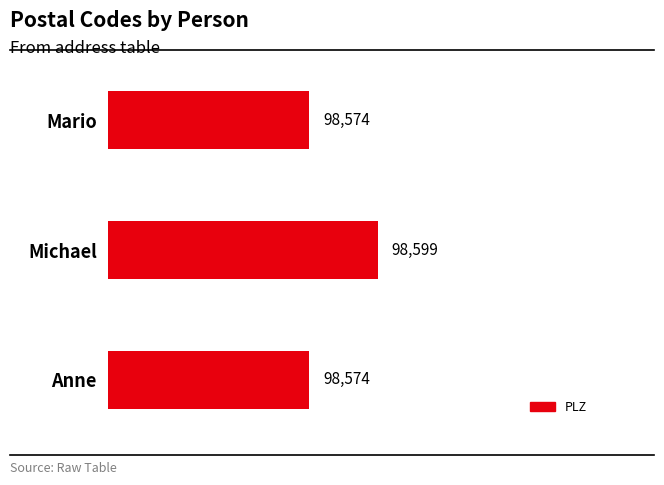

How many values are between 98574 and 98599?

3